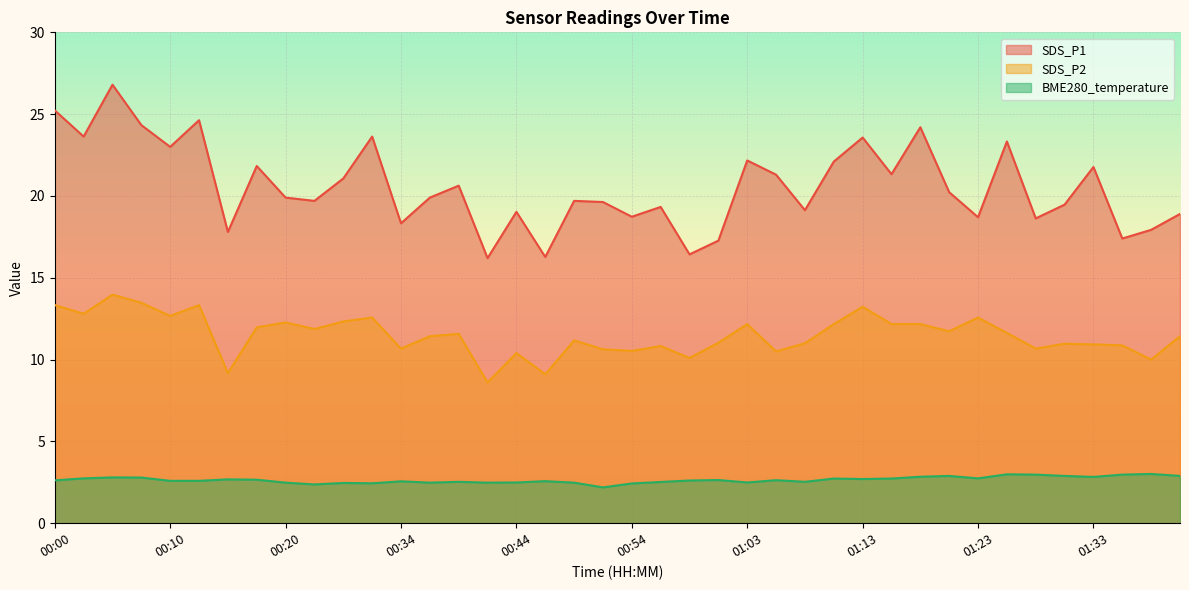

True or false: BME280_temperature and SDS_P1 cross at least once.

False